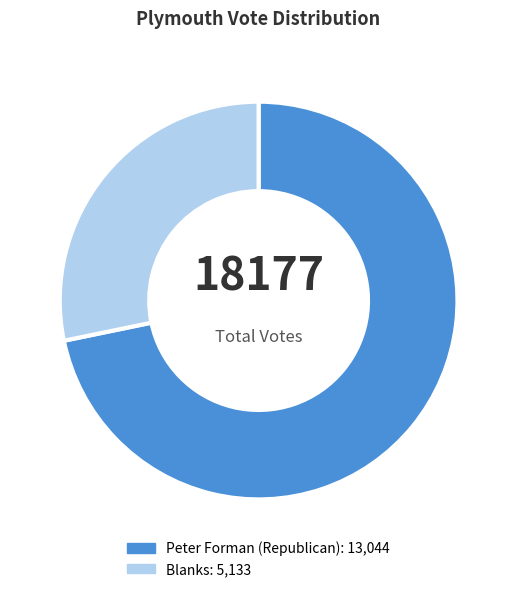

Do Peter Forman (Republican) and Blanks together represent more than half of the pie?

Yes